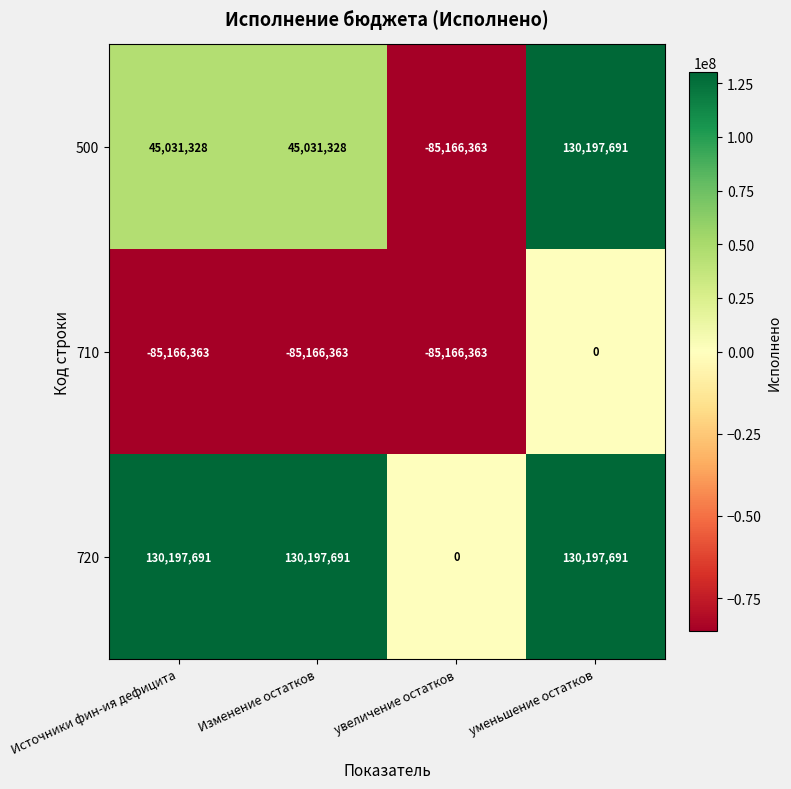

What is the spread (max minus min) of values at уменьшение остатков?

130197691